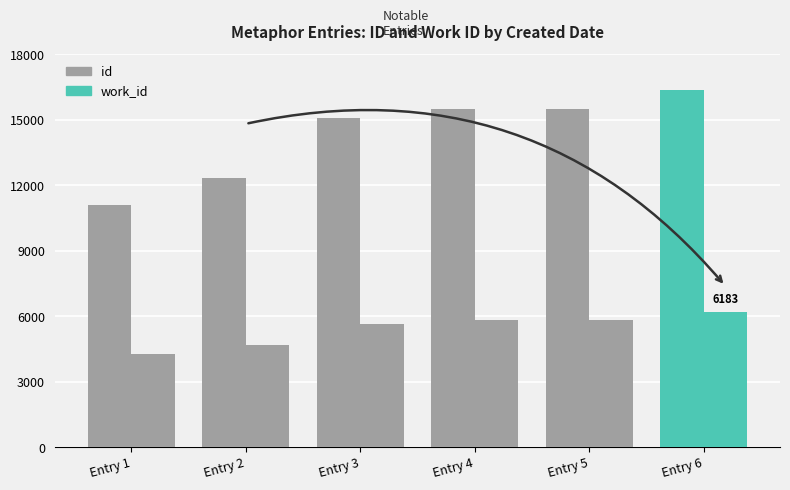

What is the total value across all series at Entry 5?

21293